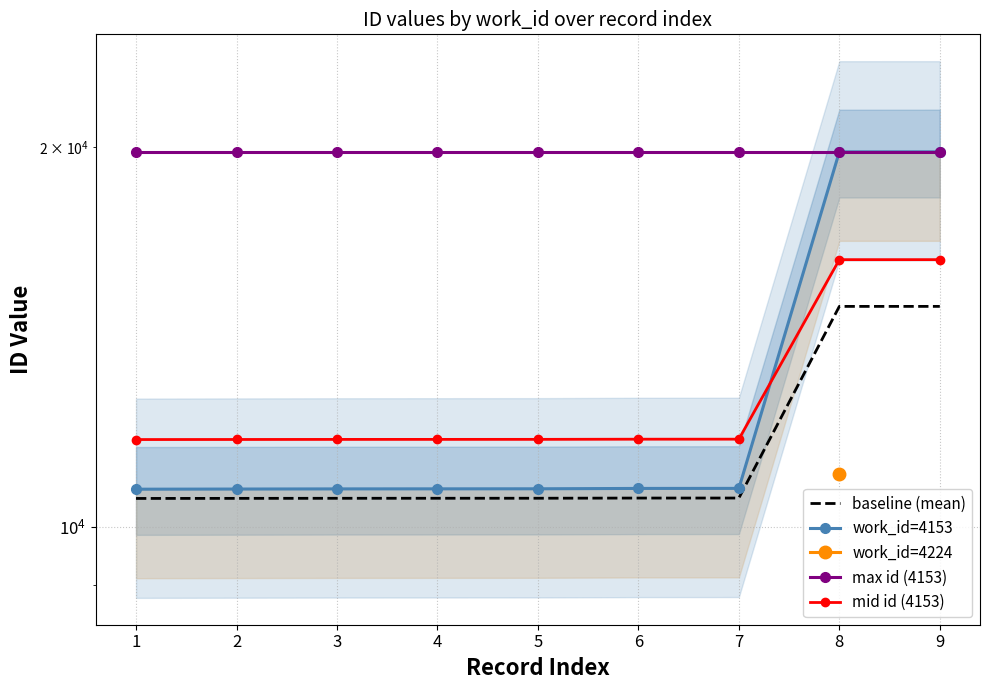

What is the total value across all series at 4?

52821.2